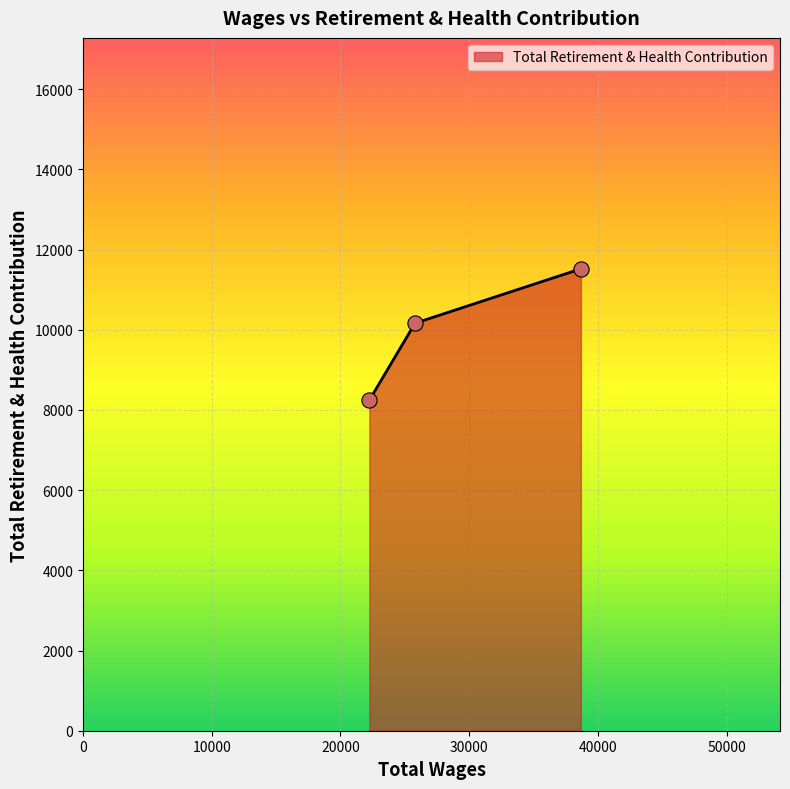

What is the smallest value displayed?

8244